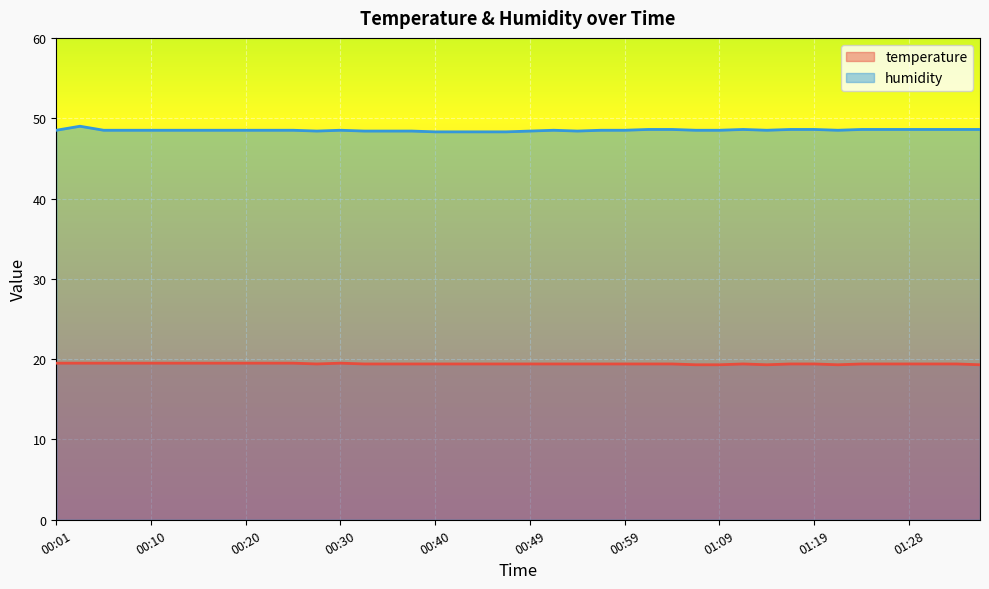

At 00:30, list the series in order from largest to smallest.

humidity, temperature